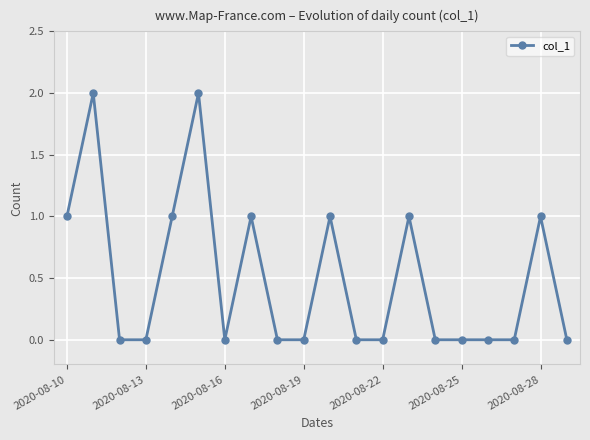

True or false: the data has more than 2 interior local peaks.

True